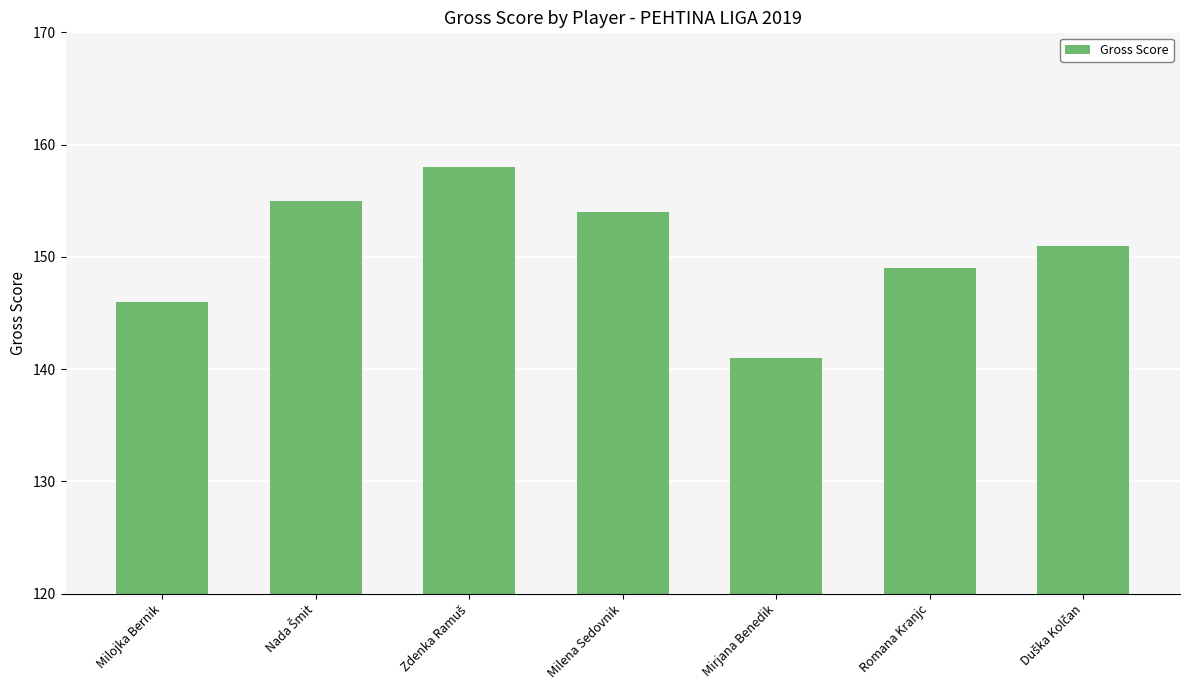

What is the maximum value shown in the chart?

158